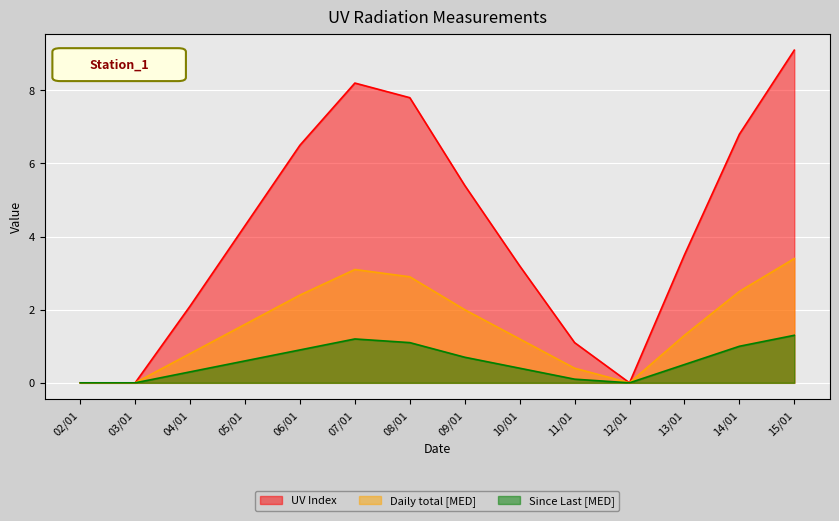

At which label does UV Index first exceed 4?

05/01